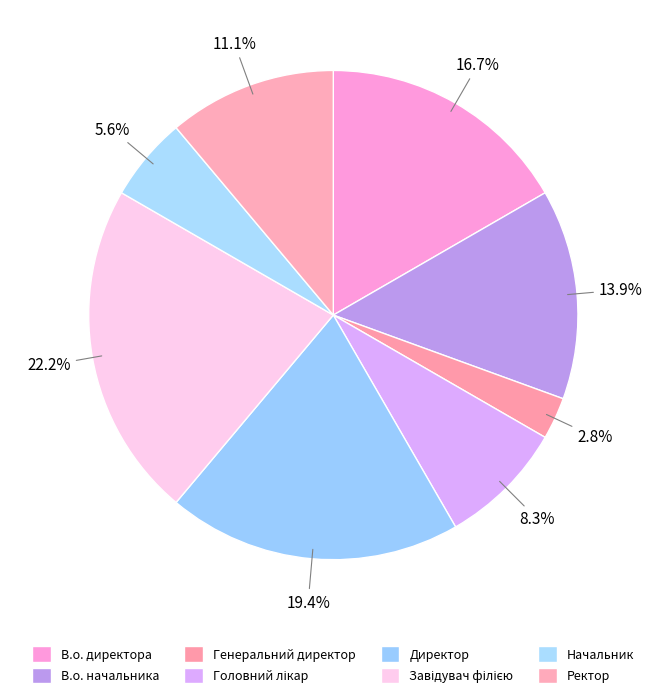

Which has a higher value, В.о. начальника or Начальник?

В.о. начальника